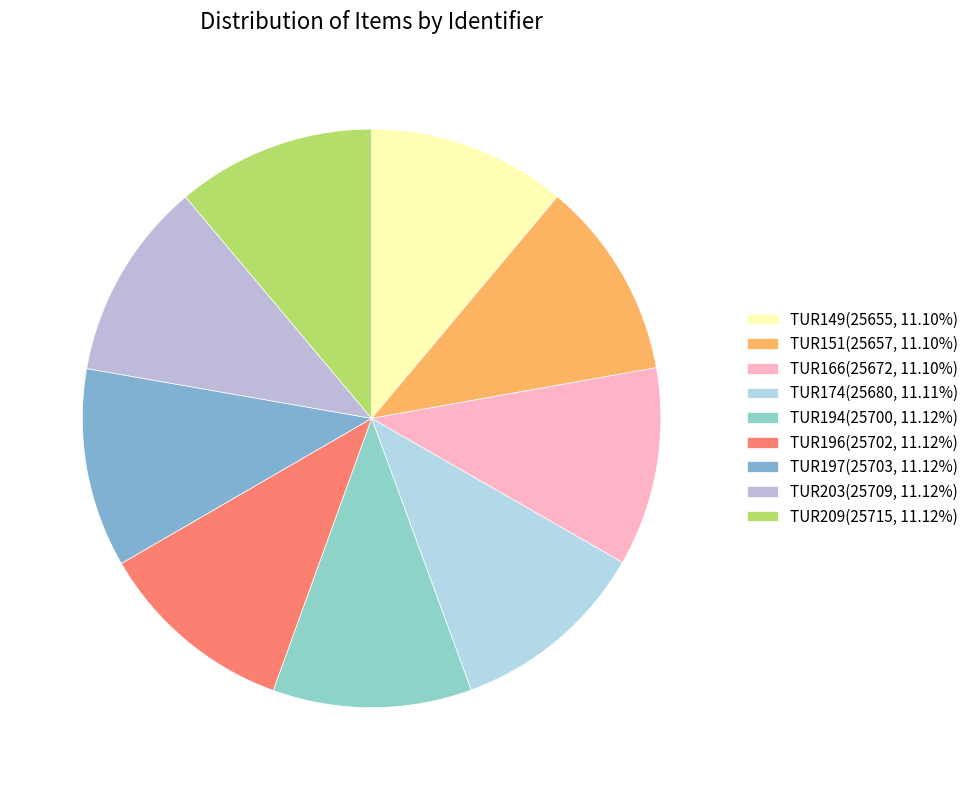

Between TUR197 and TUR166, which is larger?

TUR197